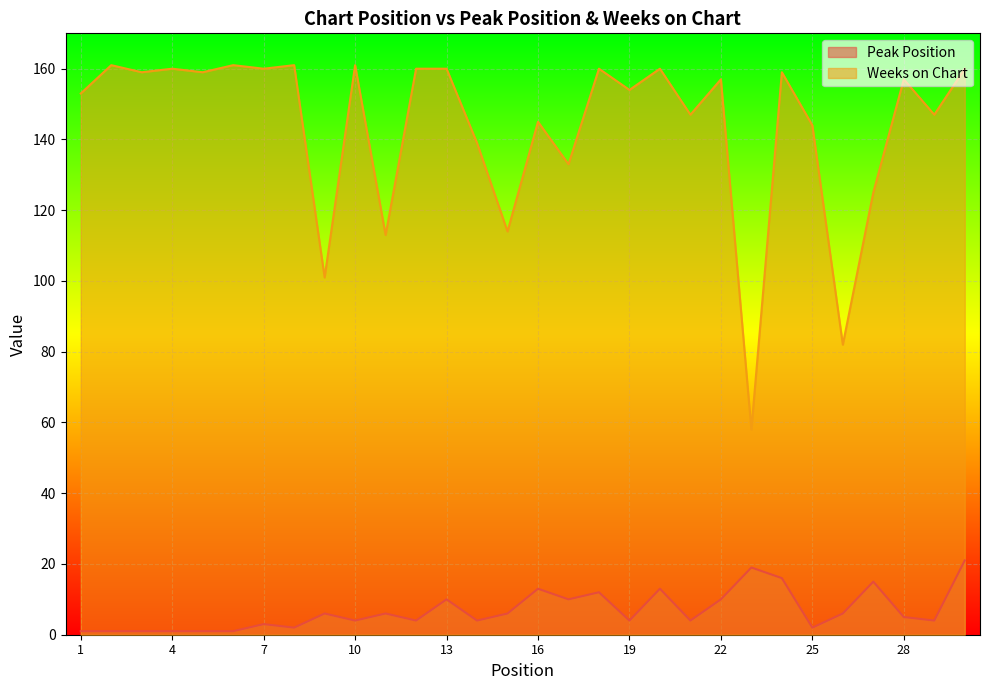

Reading left to right, transcribe all the data shown in this chart.

Peak Position: 1	1	1	1	1	1	3	2	6	4	6	4	10	4	6	13	10	12	4	13	4	10	19	16	2	6	15	5	4	21
Weeks on Chart: 153	161	159	160	159	161	160	161	101	161	113	160	160	139	114	145	133	160	154	160	147	157	58	159	144	82	125	157	147	160